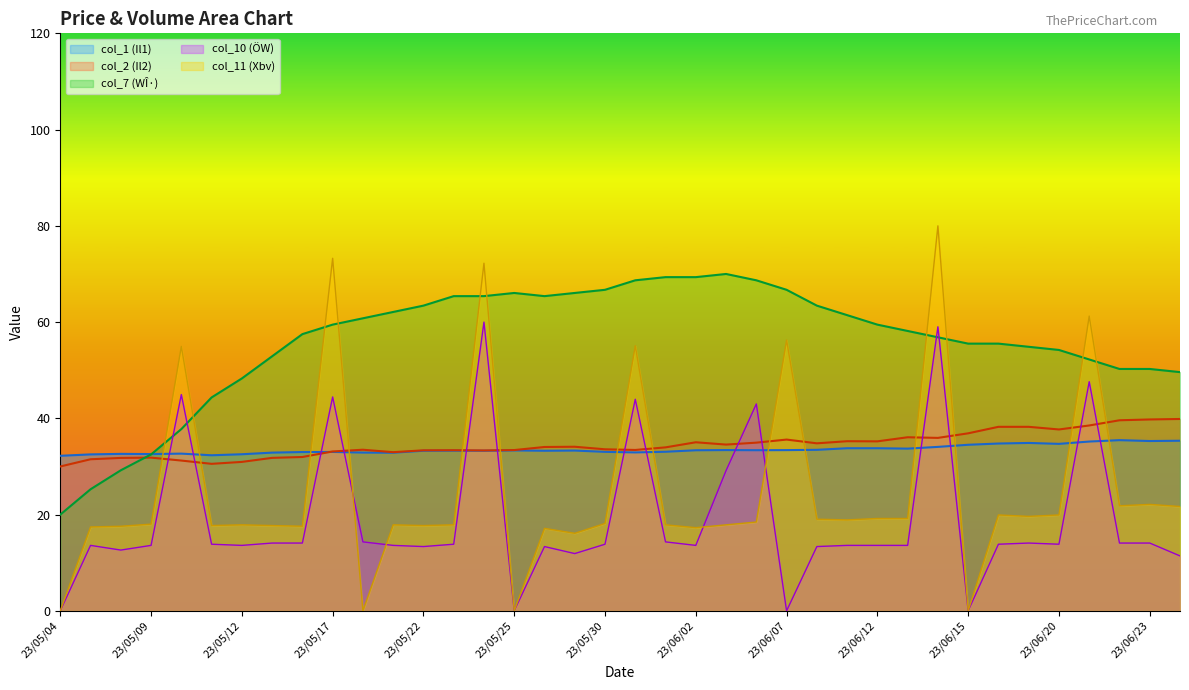

What is the spread (max minus min) of values at 23/06/09?

47.8